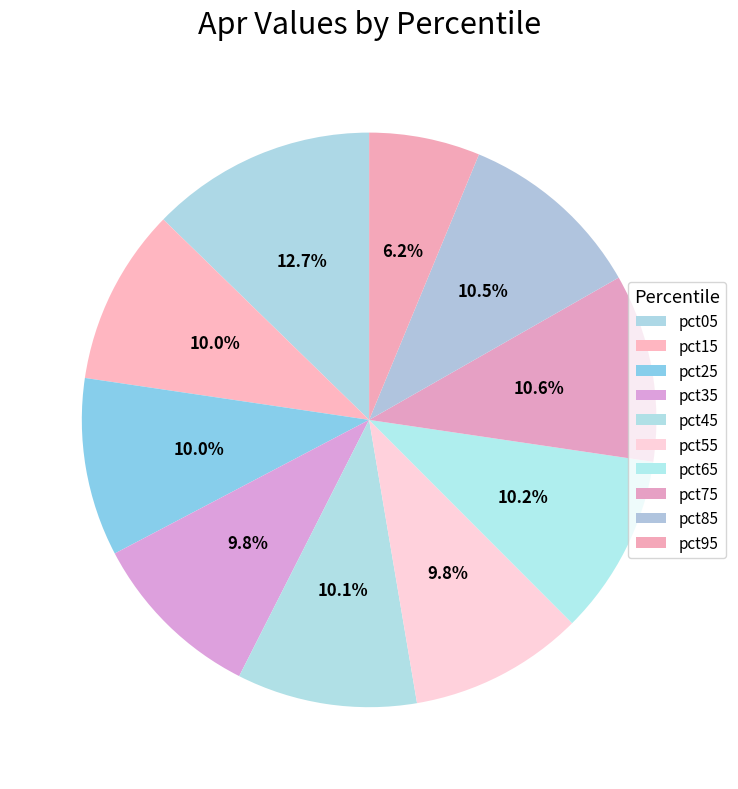

Which has a higher value, pct25 or pct35?

pct25